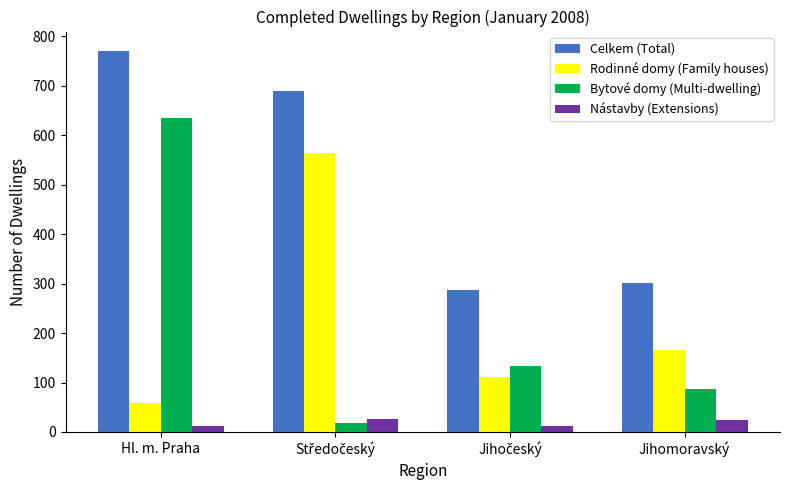

Rank the series by their maximum value, from highest to lowest.

Celkem (Total), Bytové domy (Multi-dwelling), Rodinné domy (Family houses), Nástavby (Extensions)